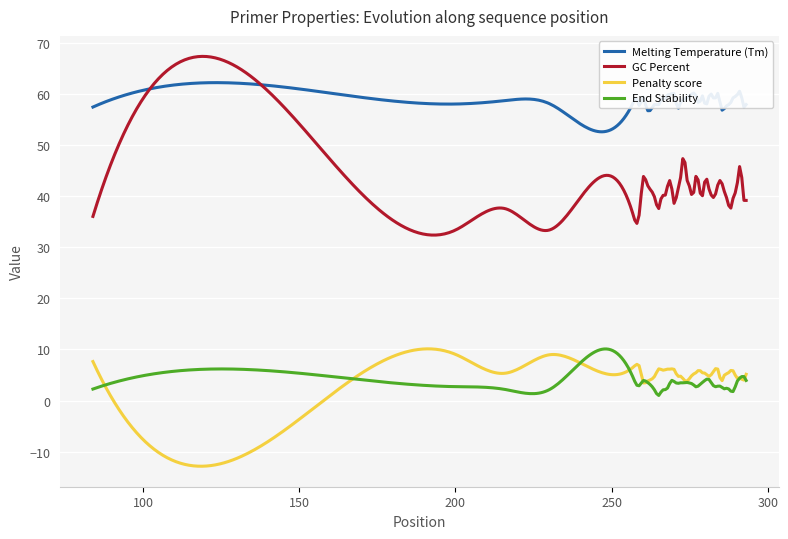

True or false: Melting Temperature (Tm) and Penalty score intersect in this chart.

False